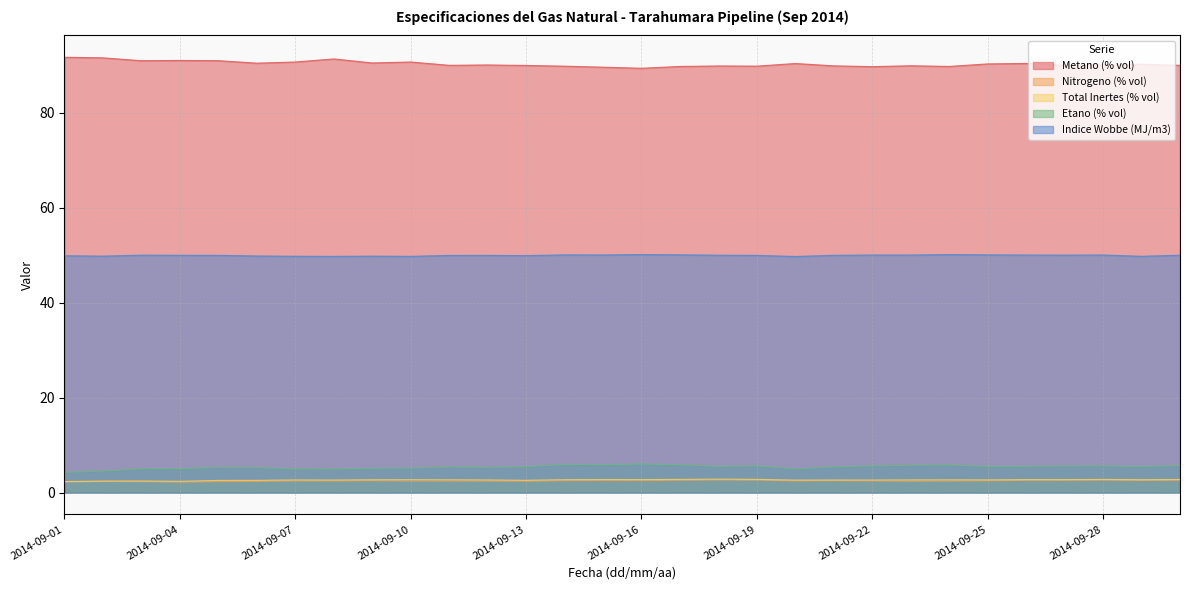

At which category does Metano (% vol) reach its first local valley?

2014-09-03